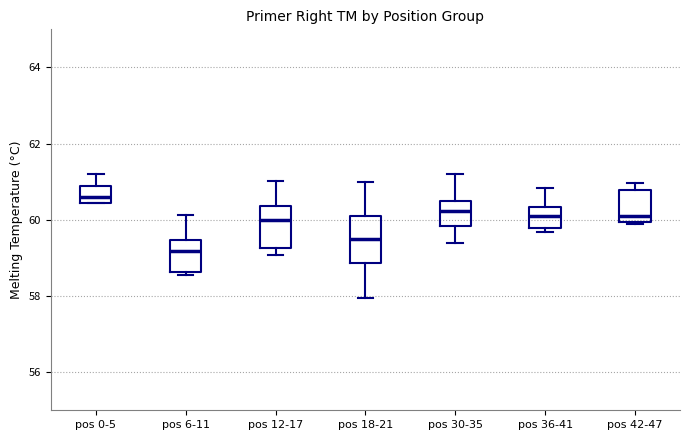

Which box's median line is the lowest?

pos 6-11